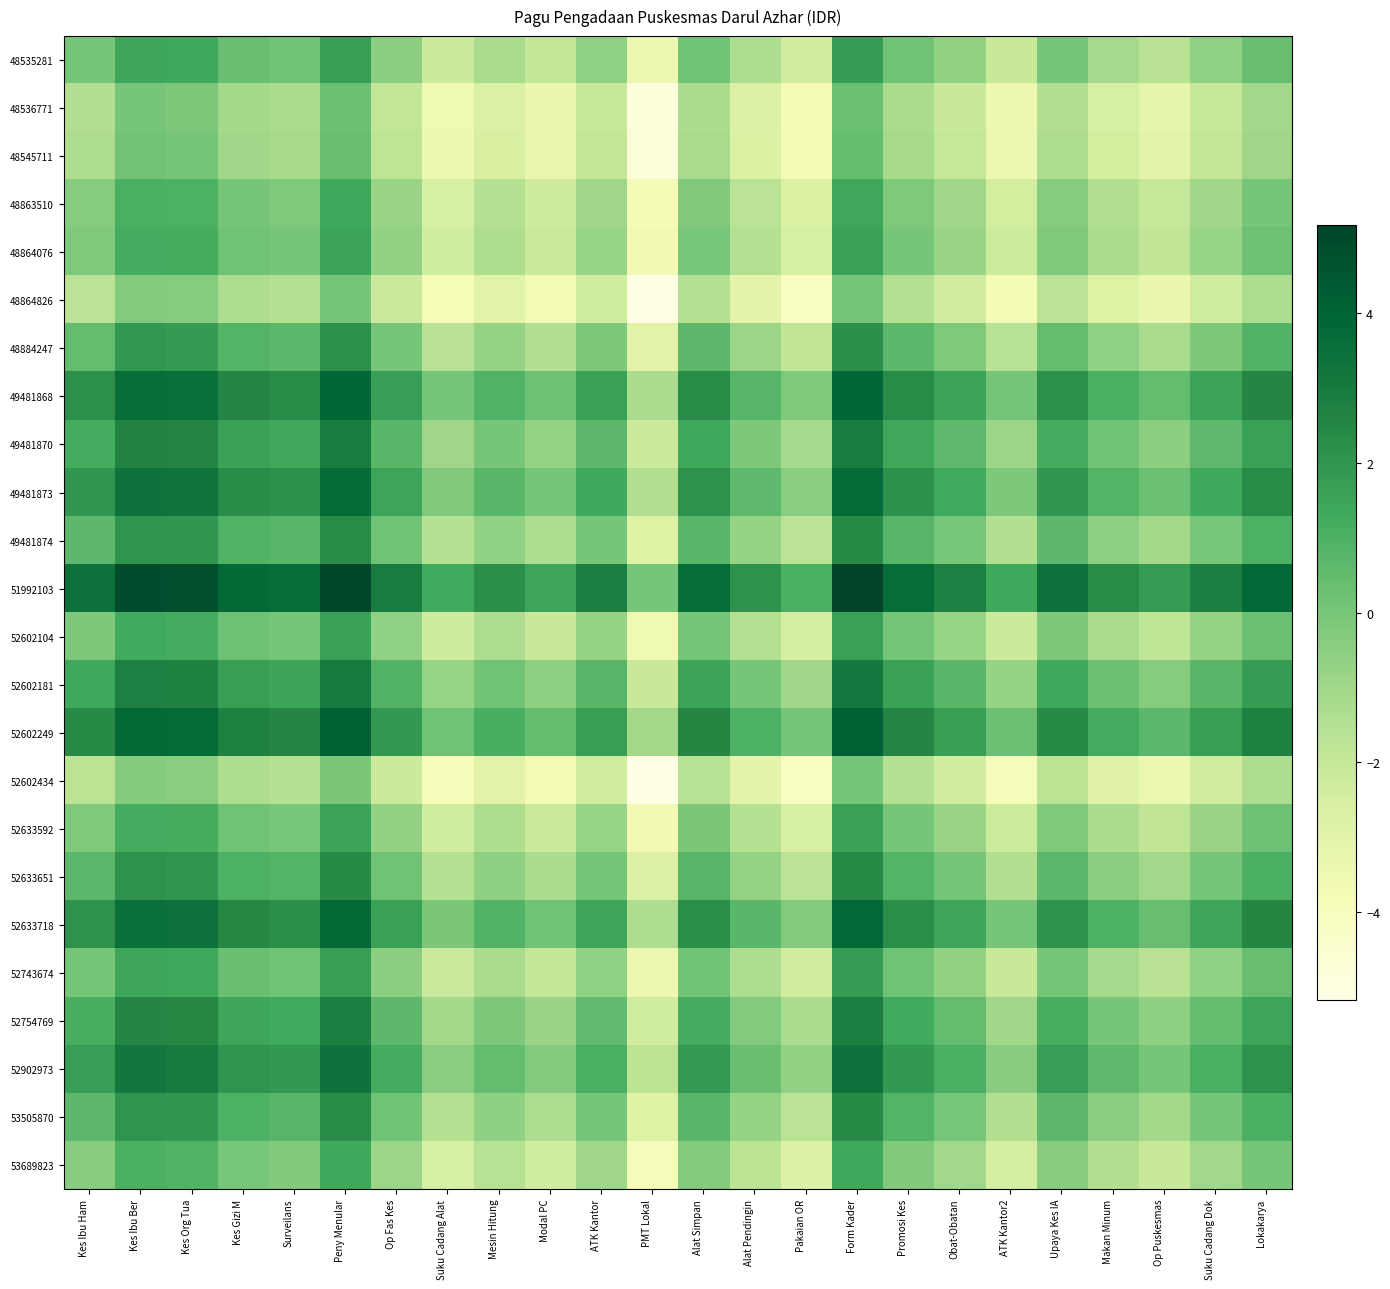

At Kes Ibu Ham, list the series in order from largest to smallest.

51992103, 52602249, 49481868, 52633718, 49481873, 52902973, 52602181, 49481870, 52754769, 52633651, 53505870, 49481874, 48884247, 48535281, 52743674, 52602104, 48864076, 52633592, 48863510, 53689823, 48545711, 48536771, 48864826, 52602434